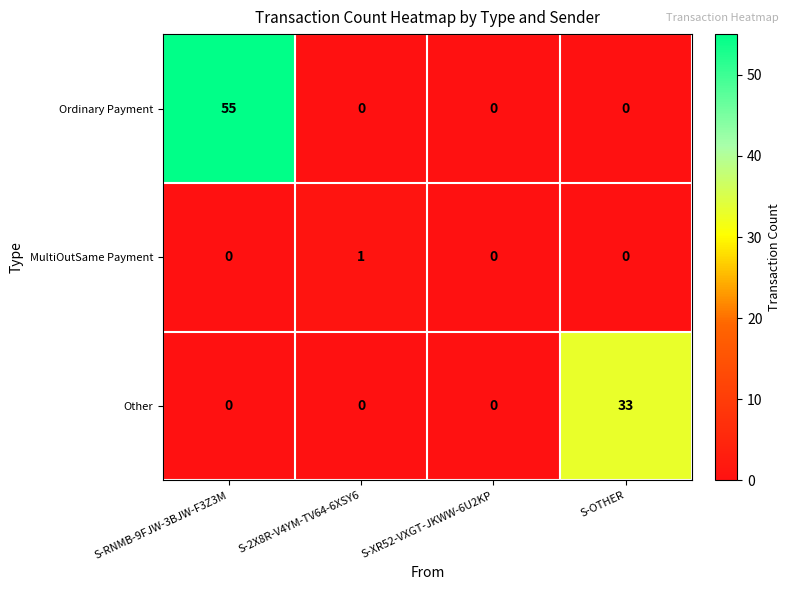

At which category is the sum across all series the highest?

S-RNMB-9FJW-3BJW-F3Z3M